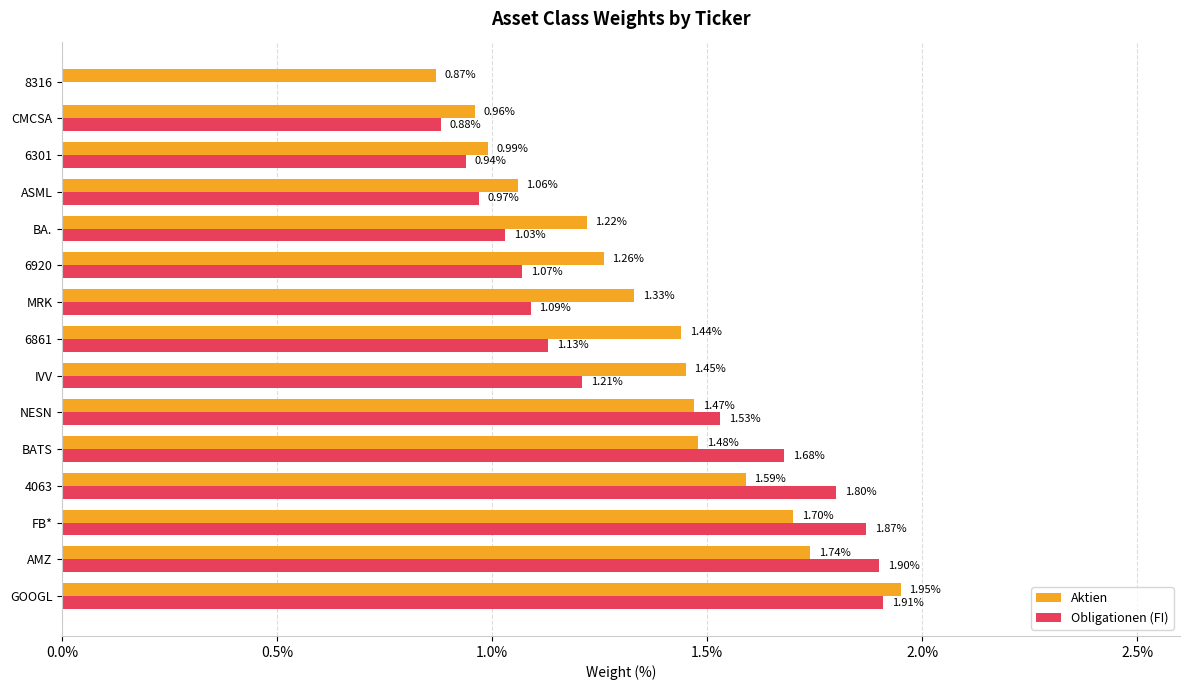

Which label corresponds to the largest value in the chart?

GOOGL